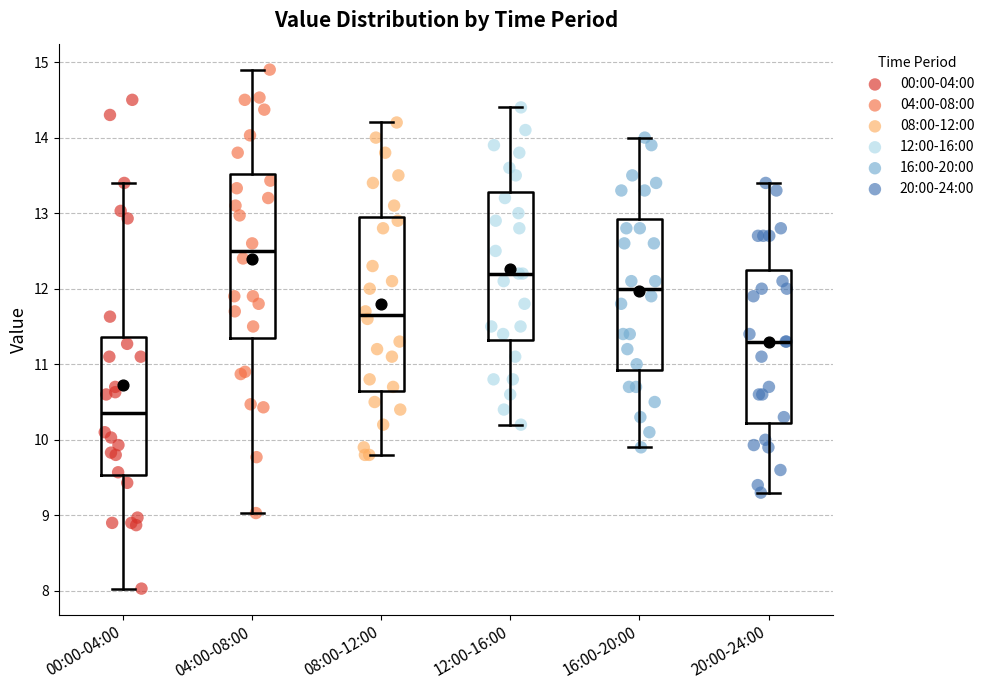

Reading left to right, transcribe this box plot: for each box, give where its median line is, the range the box spans, and where its two whiskers end, as read against the y-axis. The values are not printed on the chart, so give them approximately, as read against the axis.

00:00-04:00: median 10.4, box 9.5 to 11.4, whiskers 8.0 to 13.4
04:00-08:00: median 12.5, box 11.4 to 13.5, whiskers 9.0 to 14.9
08:00-12:00: median 11.7, box 10.7 to 13.0, whiskers 9.8 to 14.2
12:00-16:00: median 12.2, box 11.3 to 13.3, whiskers 10.2 to 14.4
16:00-20:00: median 12.0, box 10.9 to 12.9, whiskers 9.9 to 14.0
20:00-24:00: median 11.3, box 10.2 to 12.3, whiskers 9.3 to 13.4